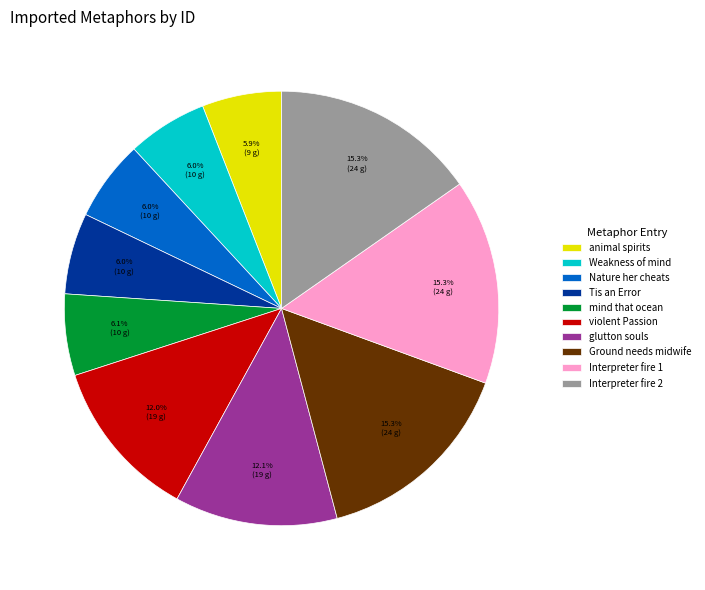

Count the number of slices in the pie.

10